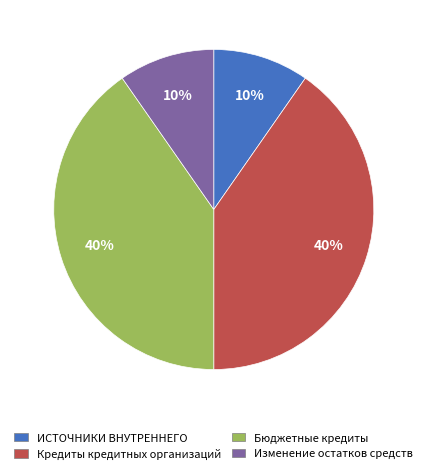

Is there any slice that represents more than half of the pie?

No